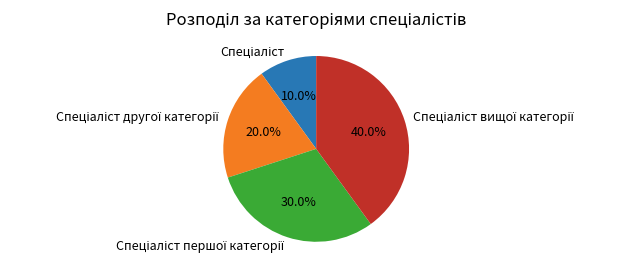

Is there a majority slice in this chart?

No